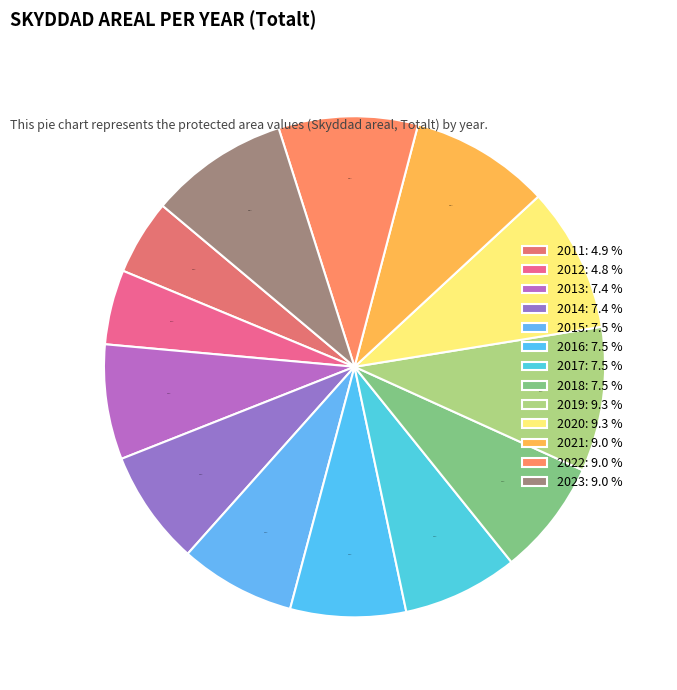

Does 2014 represent more than half of the total?

No